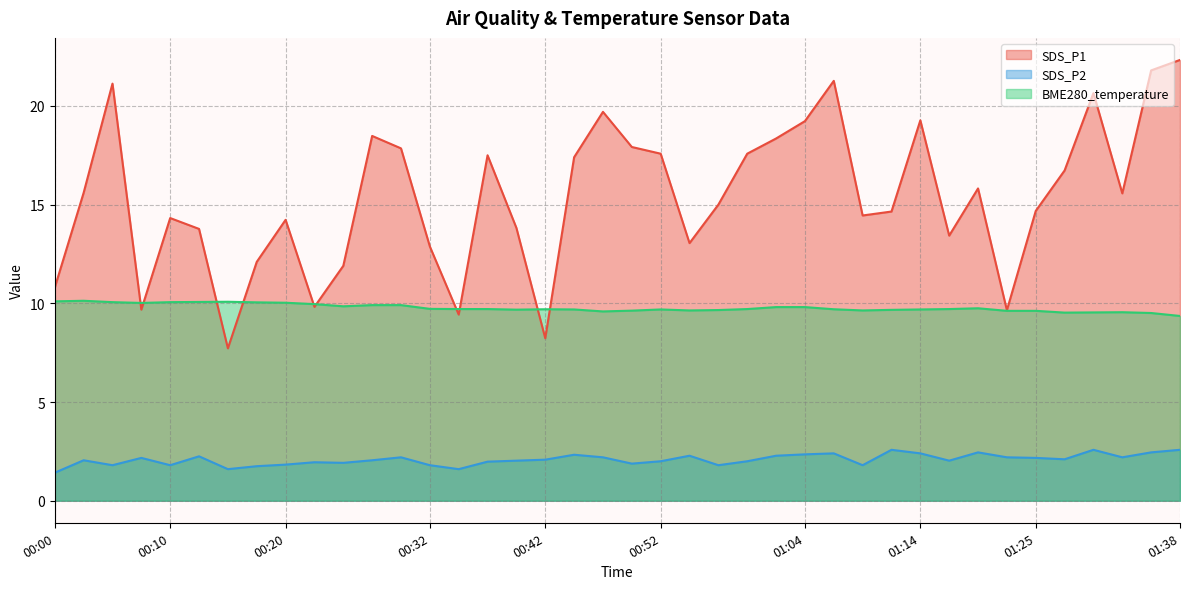

Rank the series by their maximum value, from lowest to highest.

SDS_P2, BME280_temperature, SDS_P1